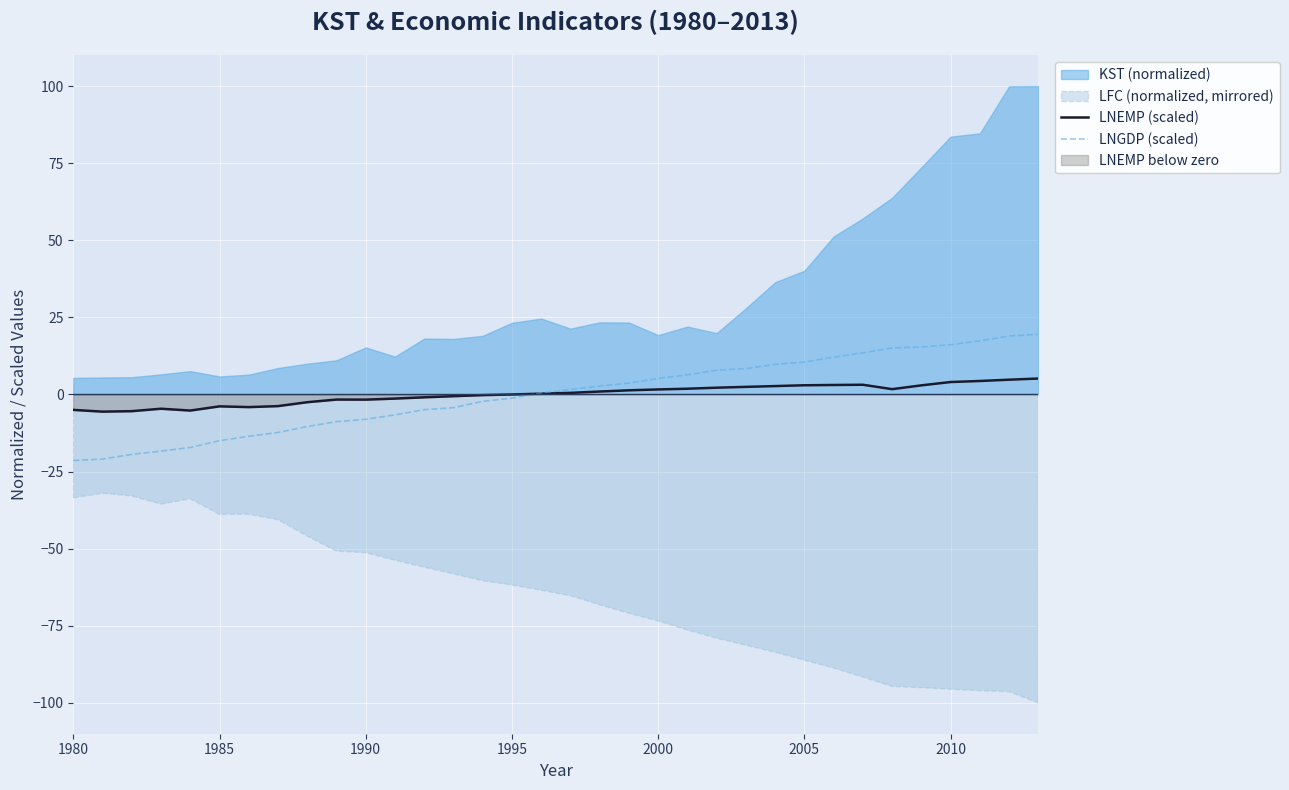

How many values in the LNEMP (scaled) series exceed 0?

19